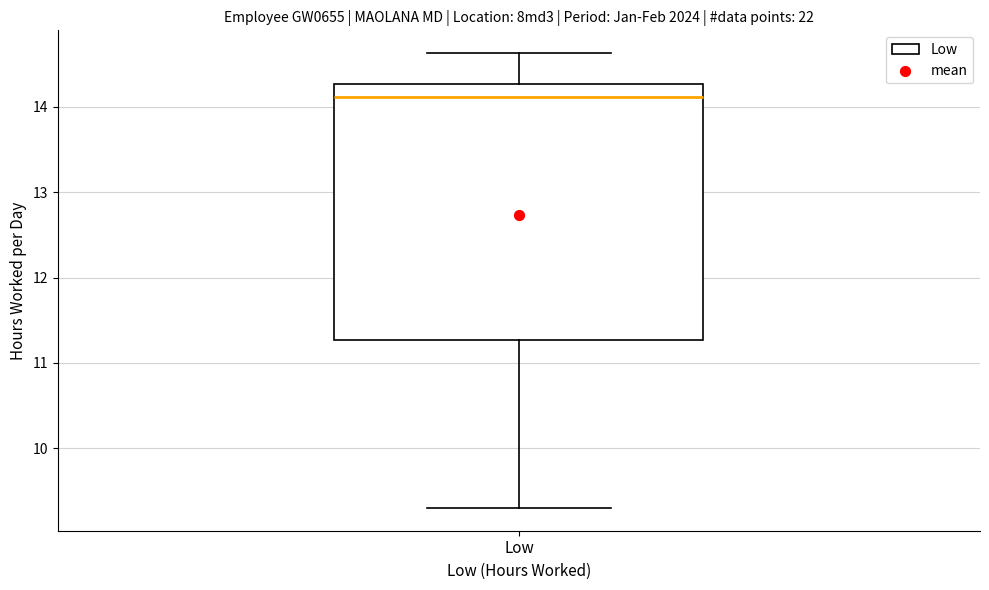

Where is the upper edge of the box for Low on the y-axis? The values are not printed on the chart, so give them approximately, as read against the axis.

14.3